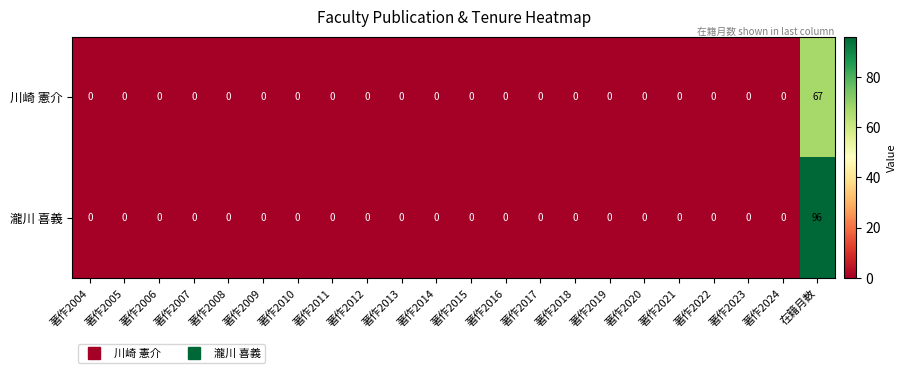

What is the difference between the maximum and minimum values in the 川崎 憲介 series?

67